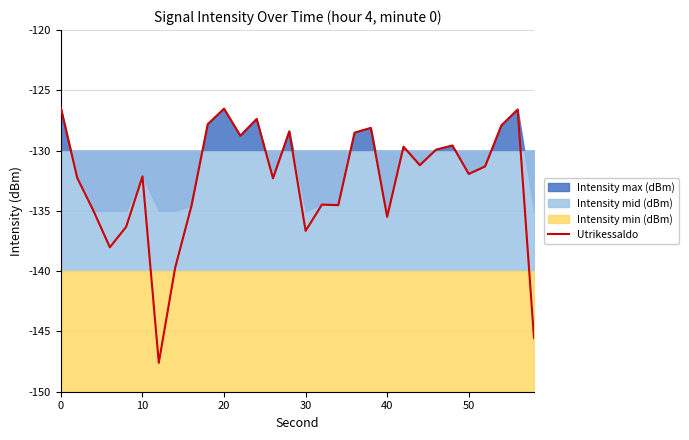

How many lines are shown in the chart?

1